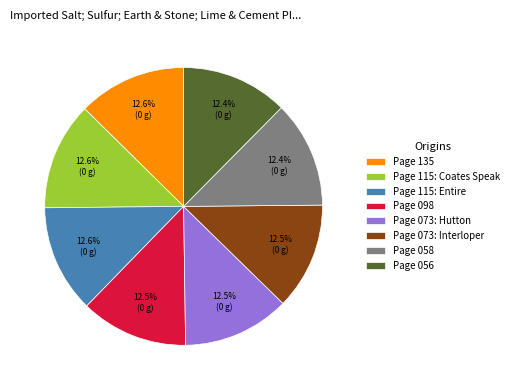

Is the sum of Page 073: Hutton and Page 073: Interloper greater than half?

No